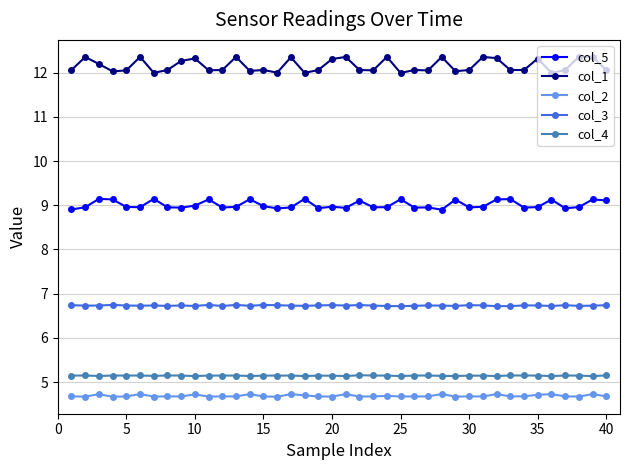

In col_5, how many points are higher than both neighbors (excluding endpoints)?

13